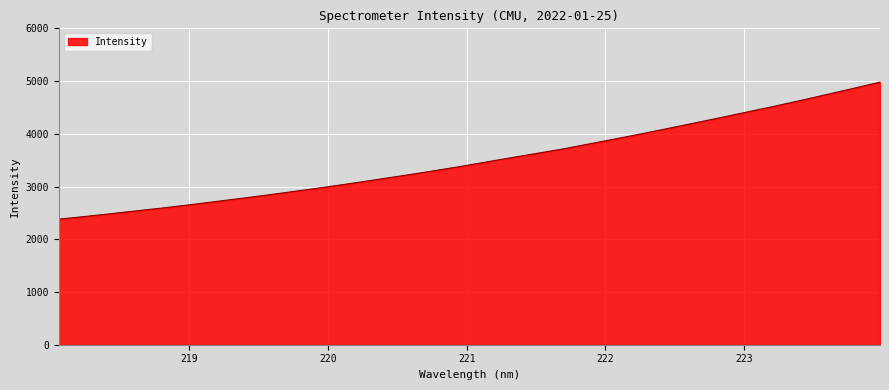

What is the smallest value displayed?

2381.5